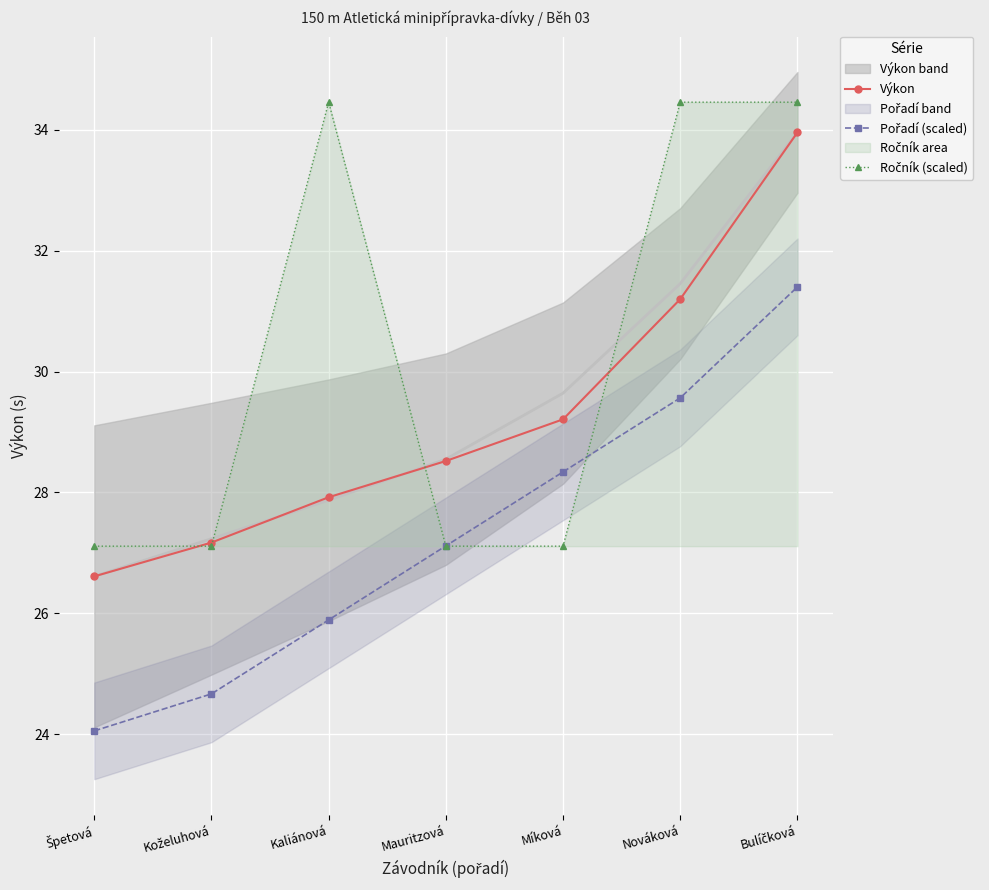

The value of Pořadí (scaled) at Mauritzová is 27.1. True or false?

True